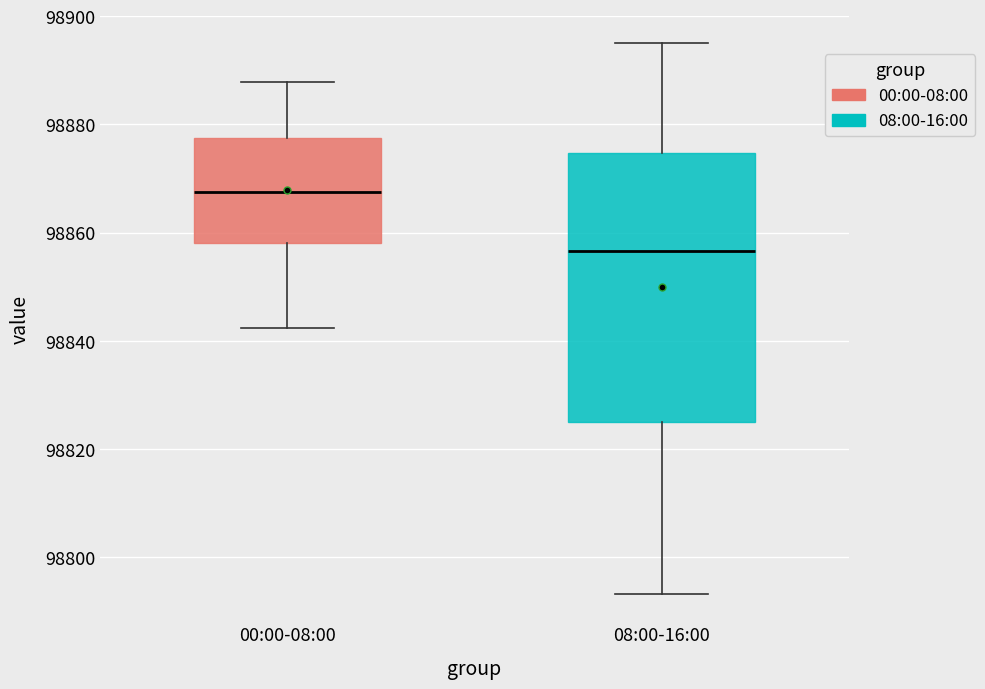

Reading left to right, transcribe this box plot: for each box, give where its median line is, the range the box spans, and where its two whiskers end, as read against the y-axis. The values are not printed on the chart, so give them approximately, as read against the axis.

00:00-08:00: median 98868, box 98858 to 98878, whiskers 98842 to 98888
08:00-16:00: median 98856, box 98824 to 98874, whiskers 98794 to 98896